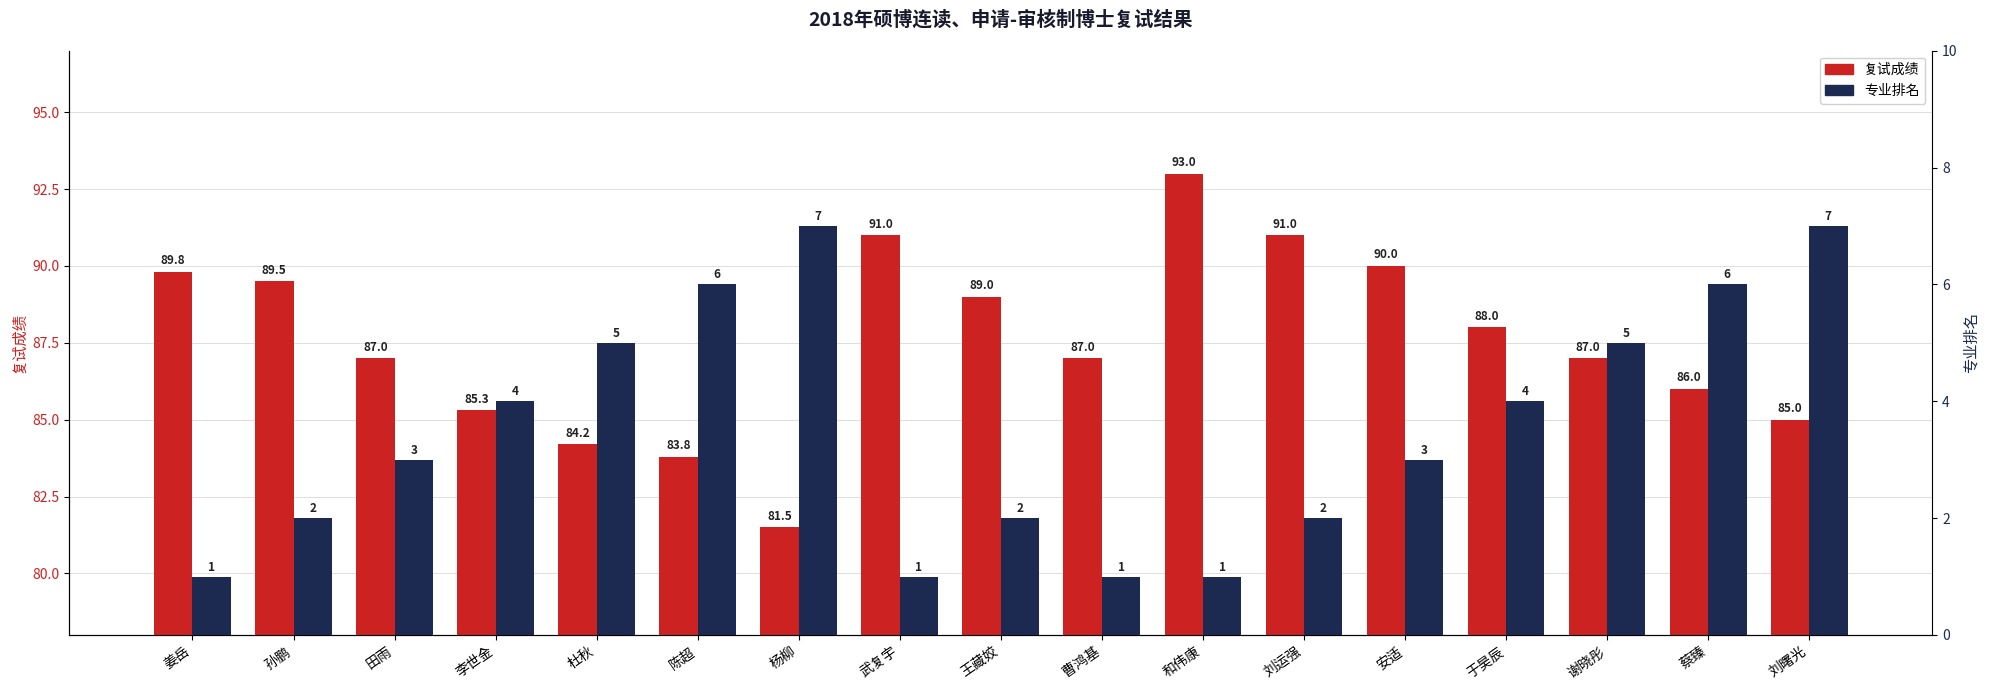

Which series changed the most between 陈超 and 曹鸿基?

专业排名